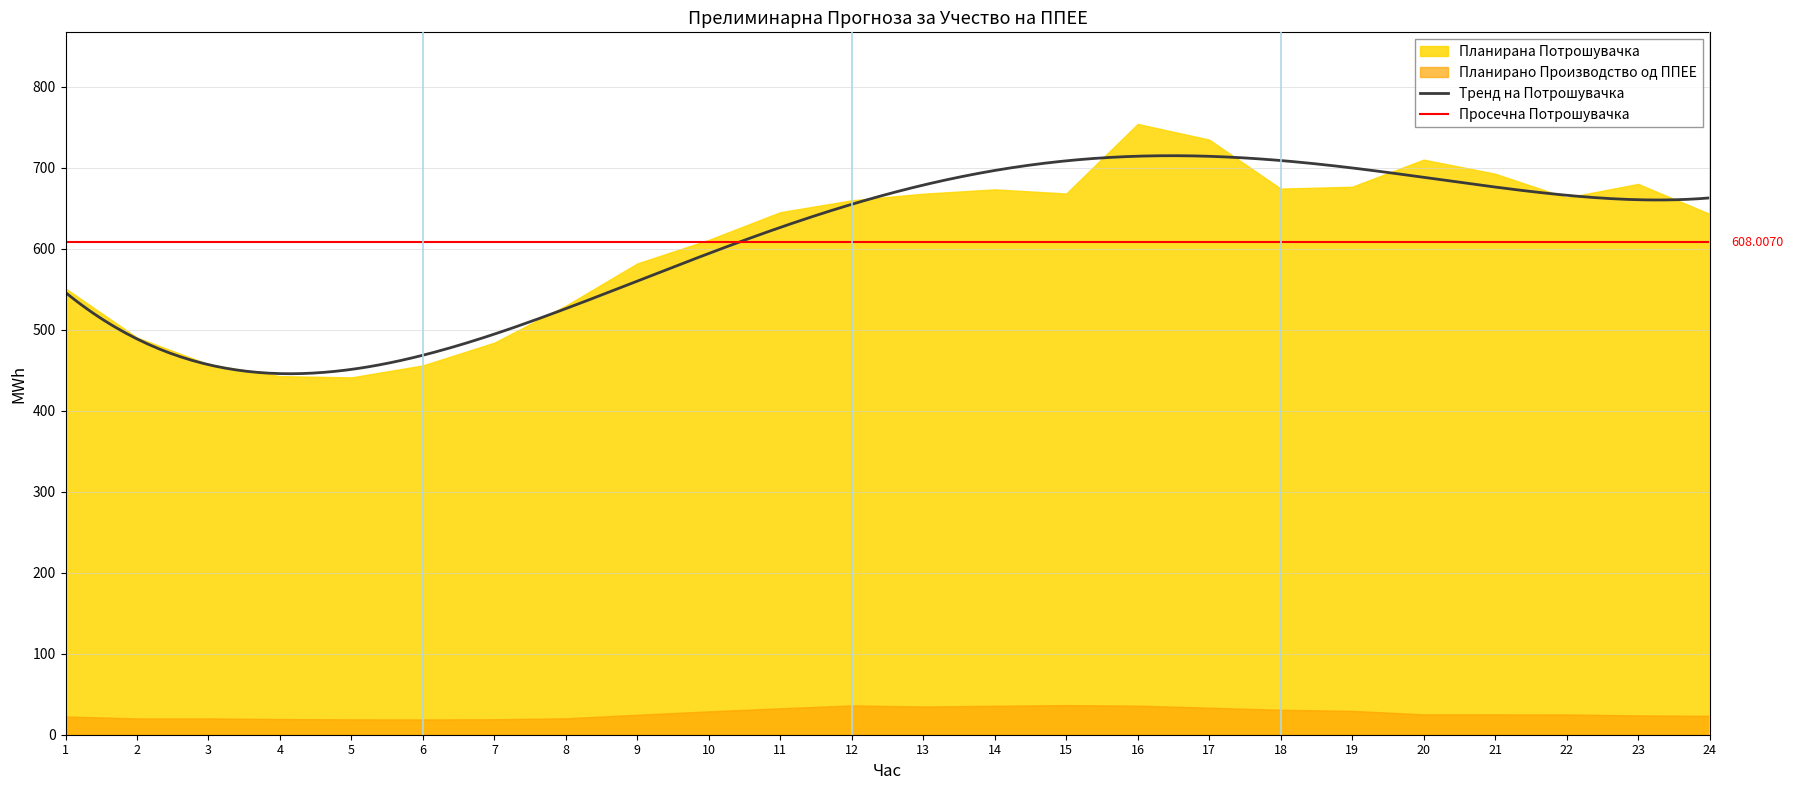

Which has a higher value, 15 or 21?

15